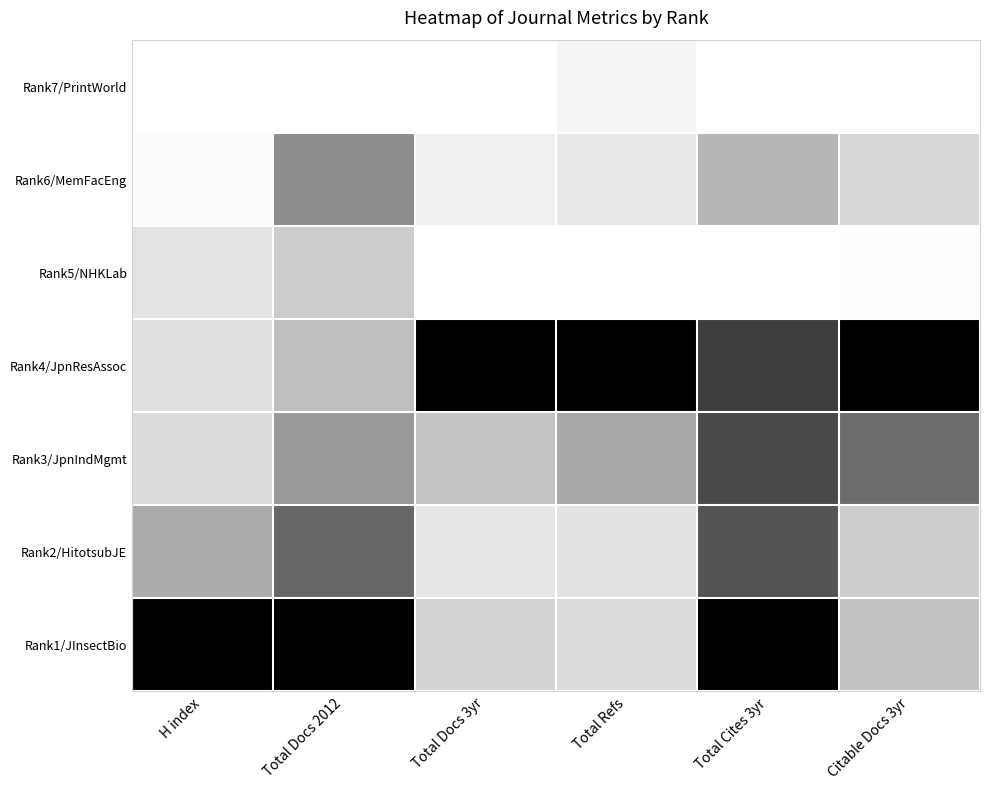

What is the spread (max minus min) of values at Total Docs 2012?

1.0